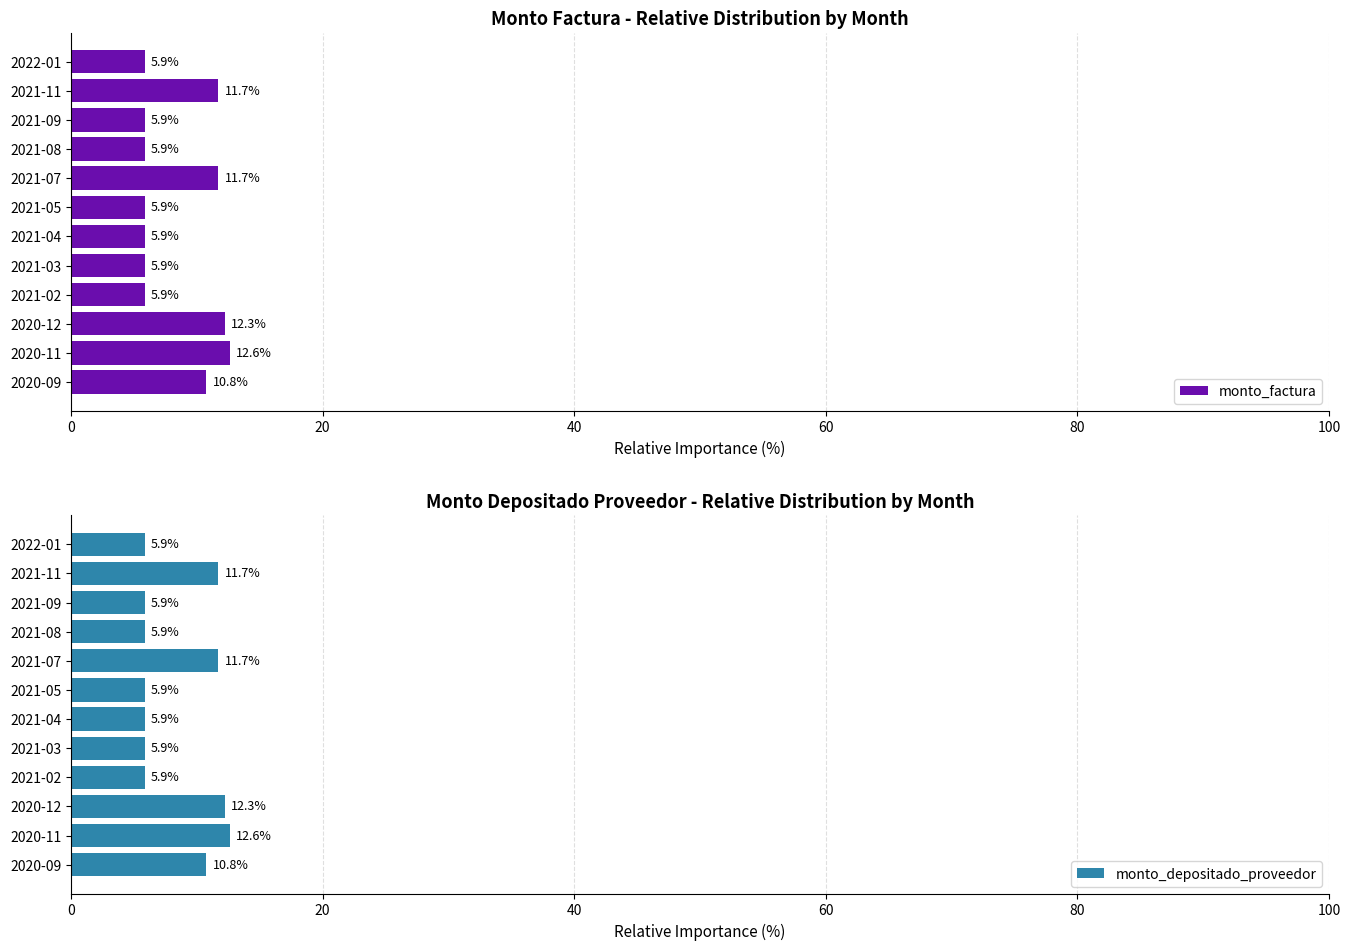

What is the difference between the monto_depositado_proveedor values at 2021-11 and 2020-09?

0.9